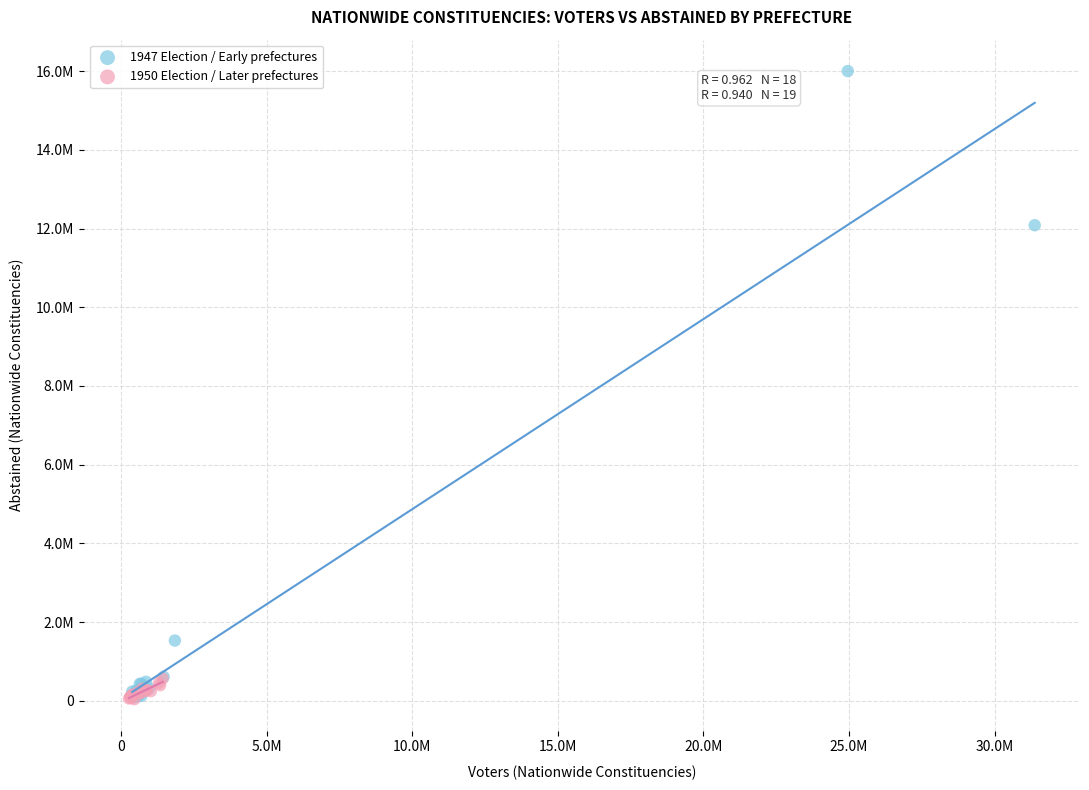

What are all the series names shown in the legend?

1947 Election / Early prefectures, 1950 Election / Later prefectures